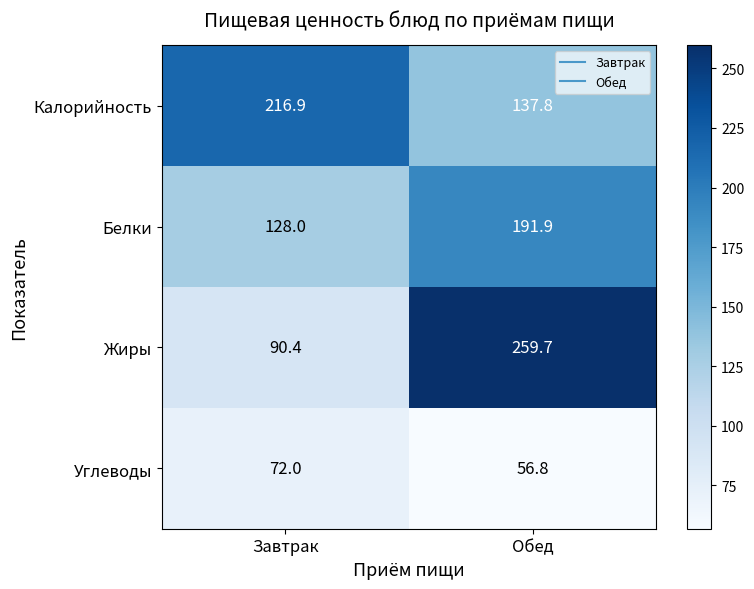

At which label does Белки first exceed 191?

Обед